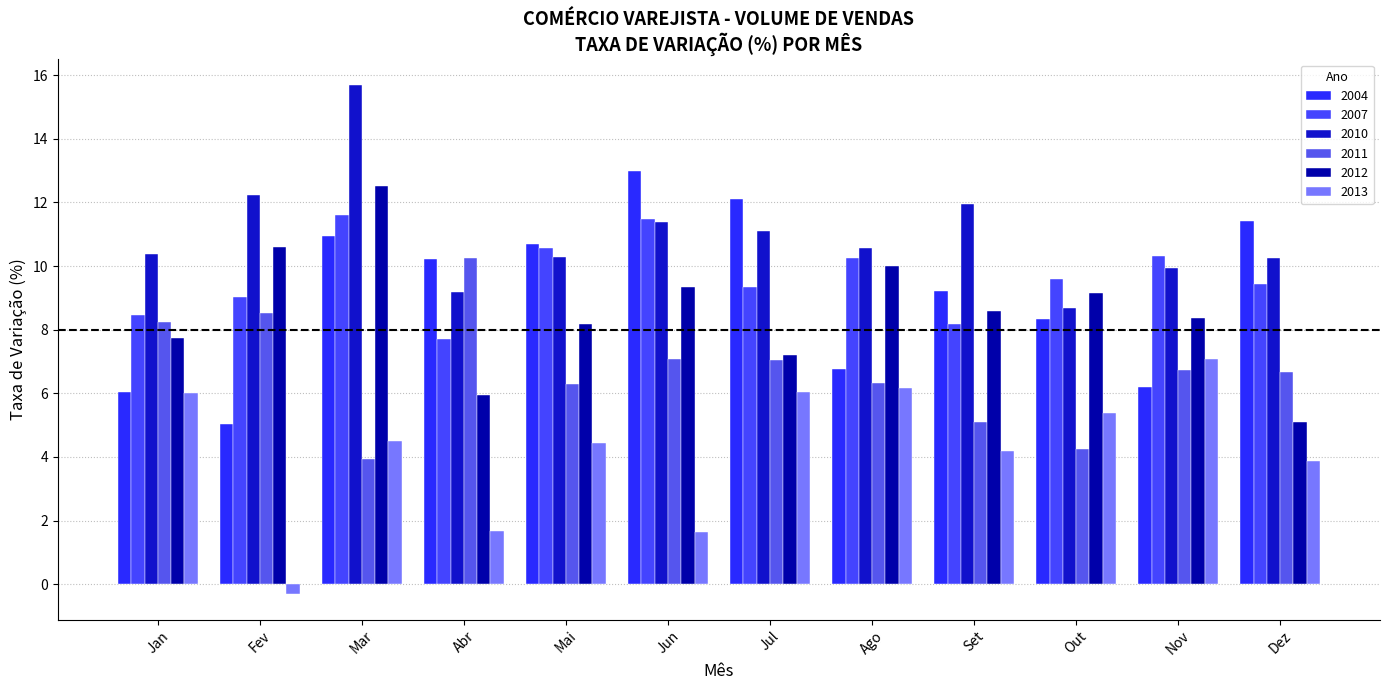

What is the label of the 3rd bar from the left?

Mar